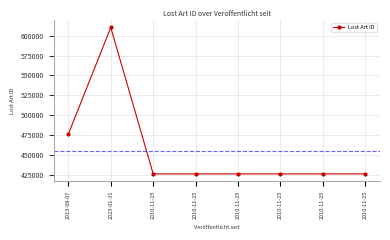

Reading left to right, what are all the values shown in this chart?

476130	610532	425893	425894	425895	425896	425897	425898